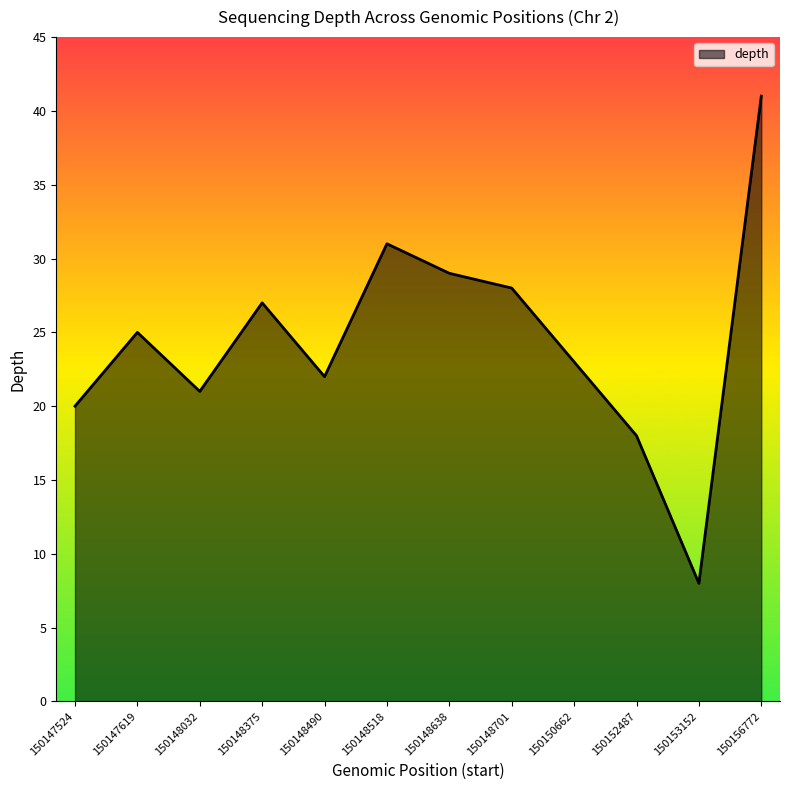

Reading right to left, list all the values displayed in this chart.

150156772=41	150153152=8	150152487=18	150150662=23	150148701=28	150148638=29	150148518=31	150148490=22	150148375=27	150148032=21	150147619=25	150147524=20